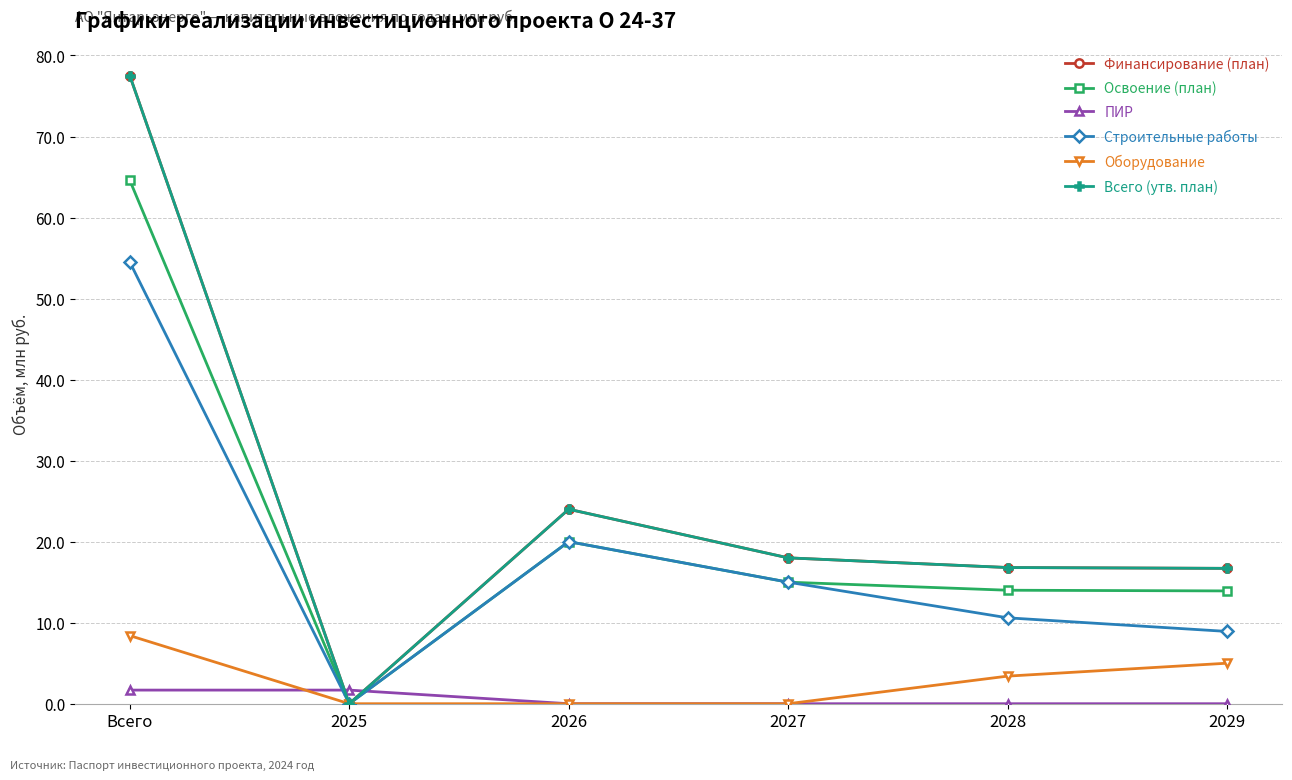

True or false: Строительные работы has a value of 90.5 at Всего.

False